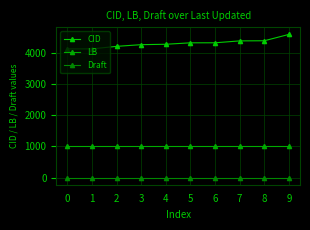

What is the sum of the CID values at 6 and 0?

8446